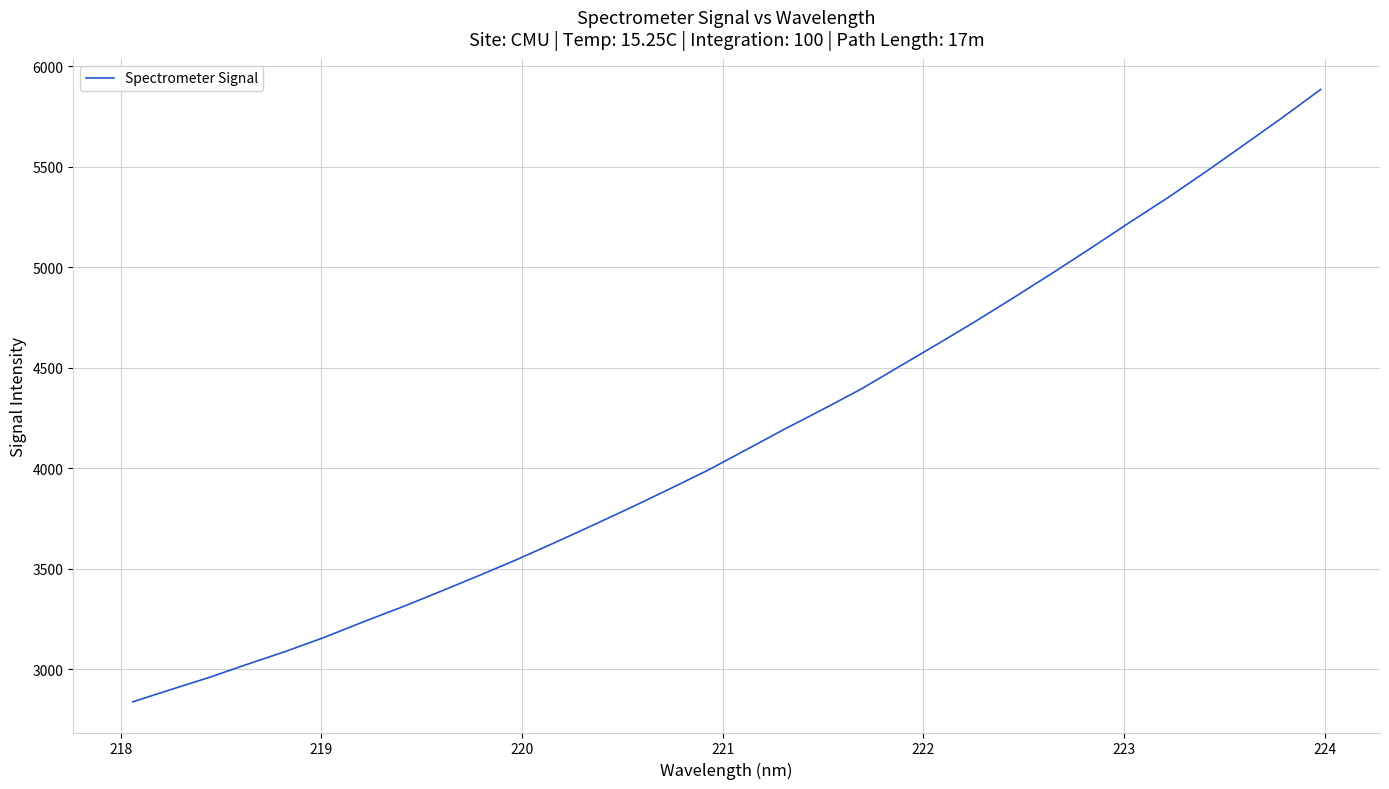

What is the difference between the maximum and minimum values?

3046.7